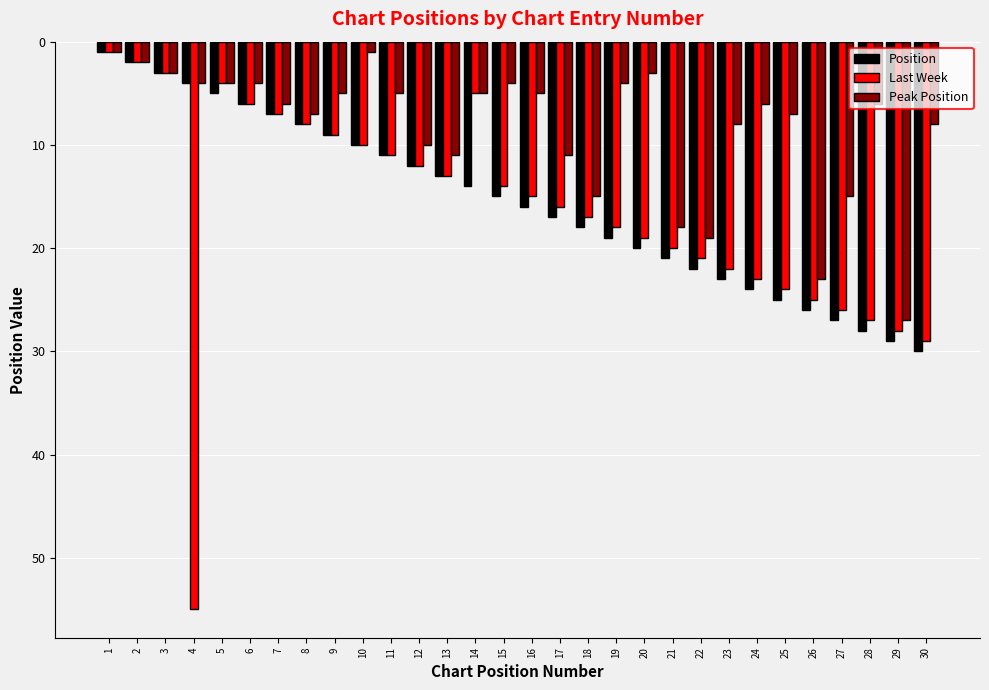

What is the spread (max minus min) of values at 15?

11